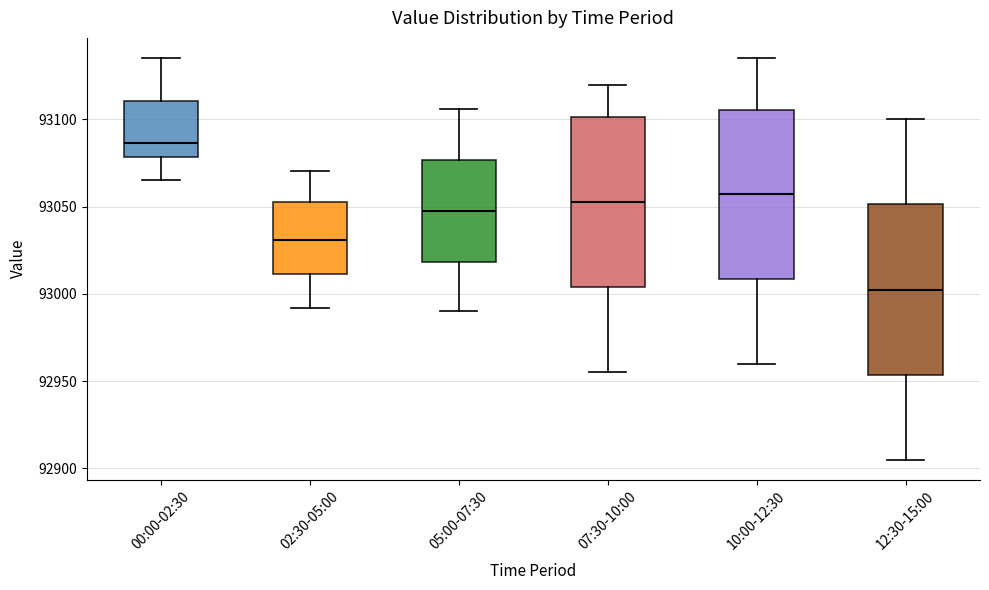

Where does the upper whisker of the box for 10:00-12:30 end on the y-axis? The values are not printed on the chart, so give them approximately, as read against the axis.

93135